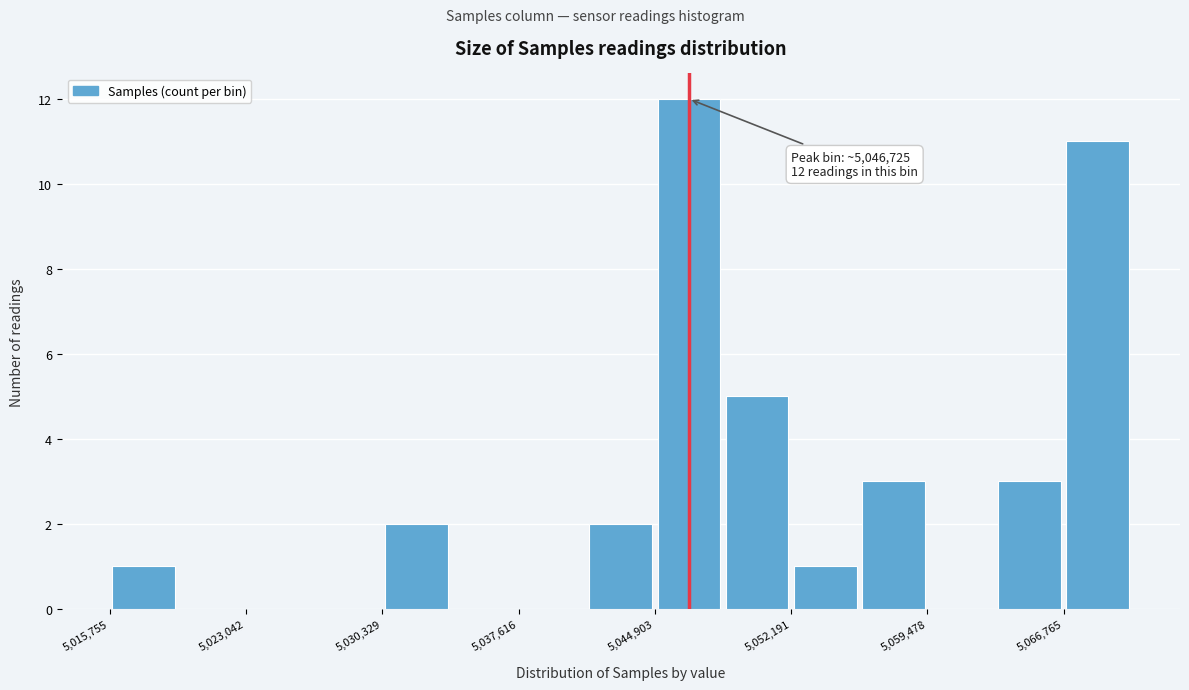

Around what value on the x-axis is the tallest bar? Give the approximate position of its centre, as read against the axis.

5047000